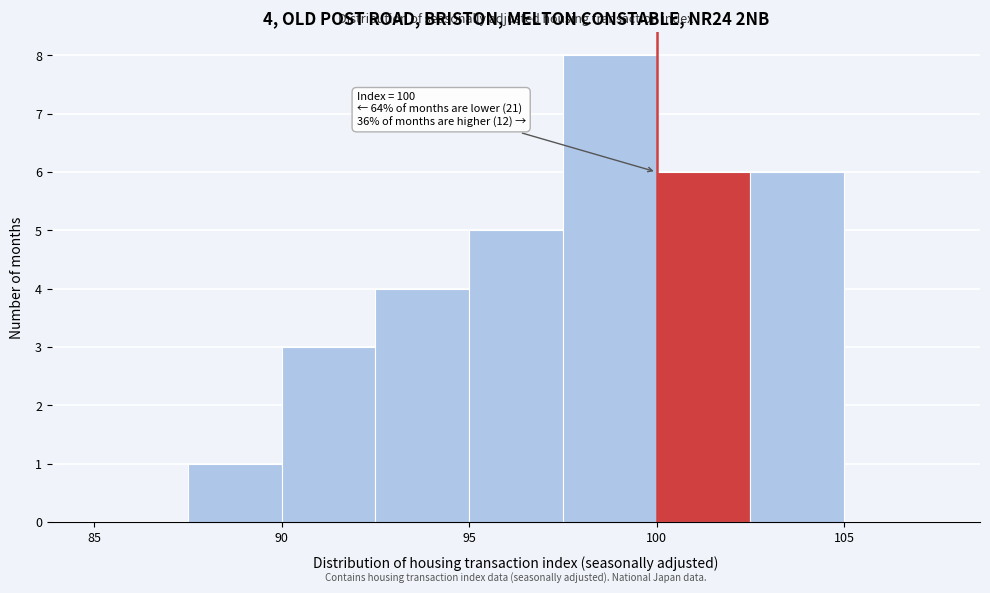

Over which range of the x-axis is the bar tallest?

97.5 to 100.0